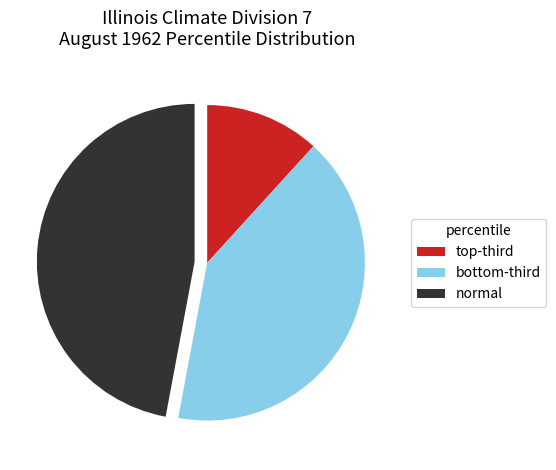

How many slices are in this pie chart?

3